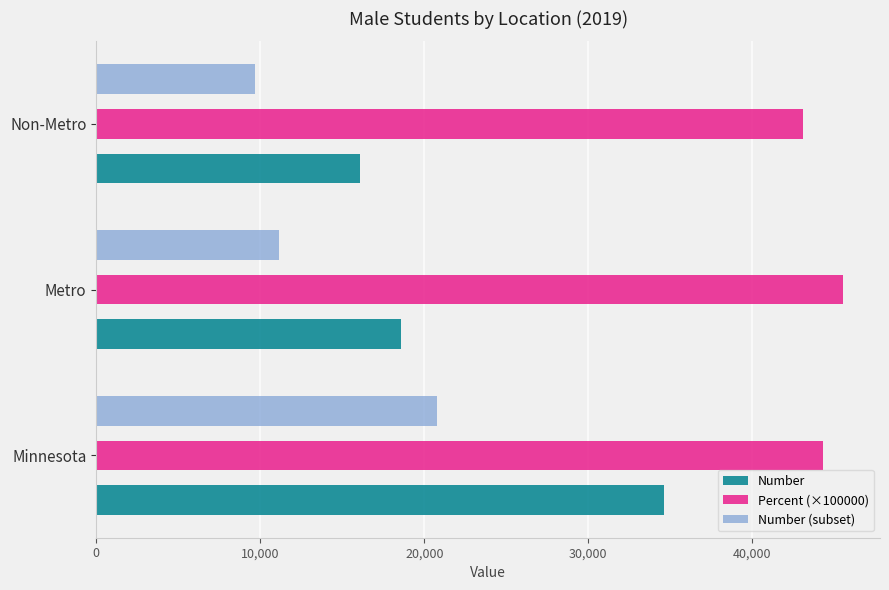

Which series has the widest spread of values?

Number